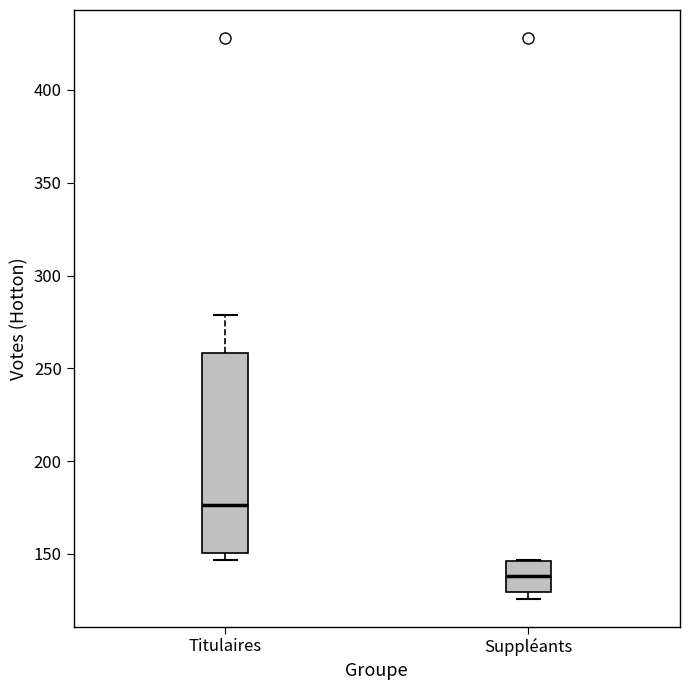

Where does the median line of the box for Suppléants sit on the y-axis? The values are not printed on the chart, so give them approximately, as read against the axis.

140